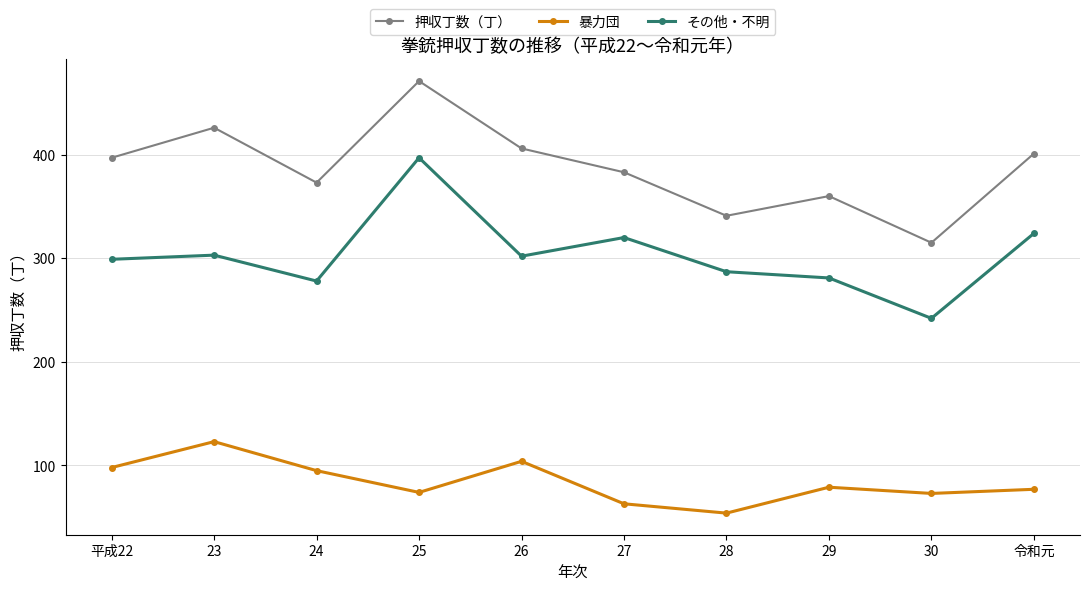

What is the approximate value of 暴力団 at 26?

104